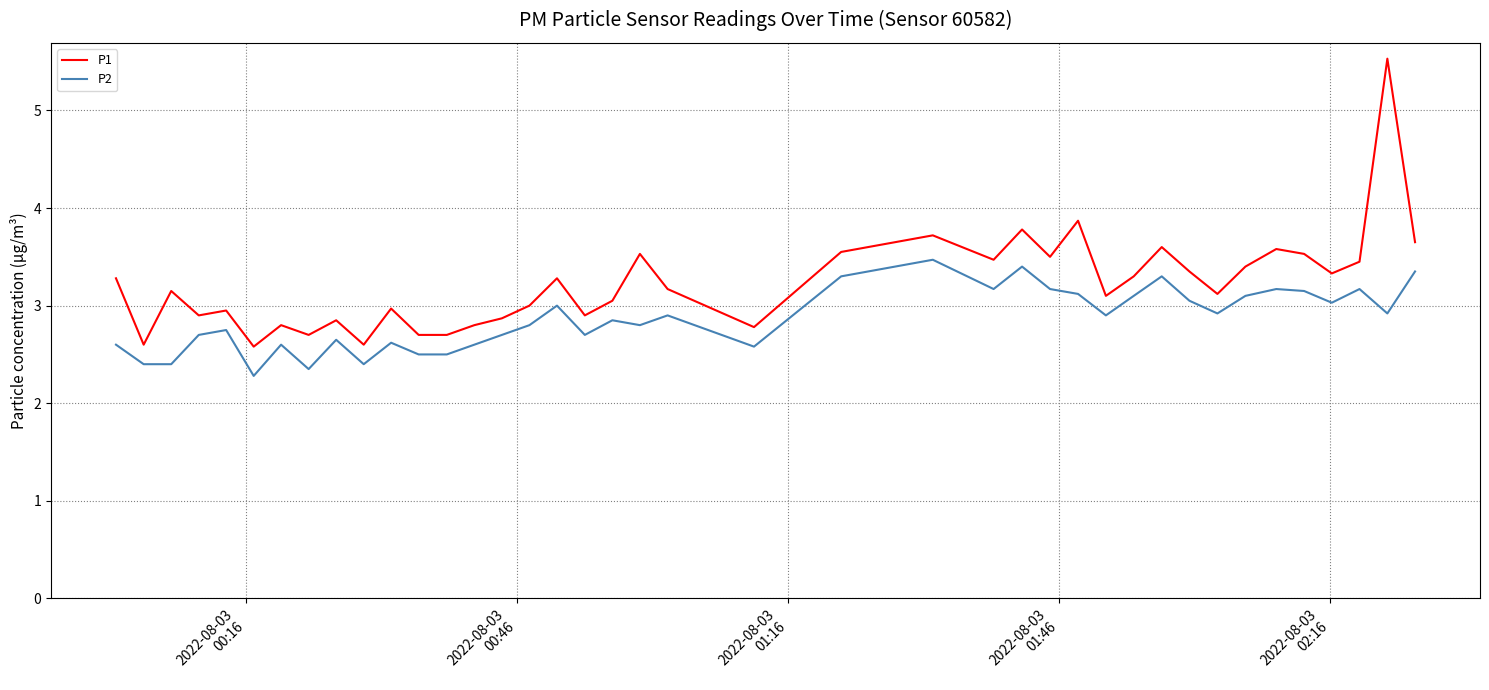

Which series has the largest range (max minus min)?

P1